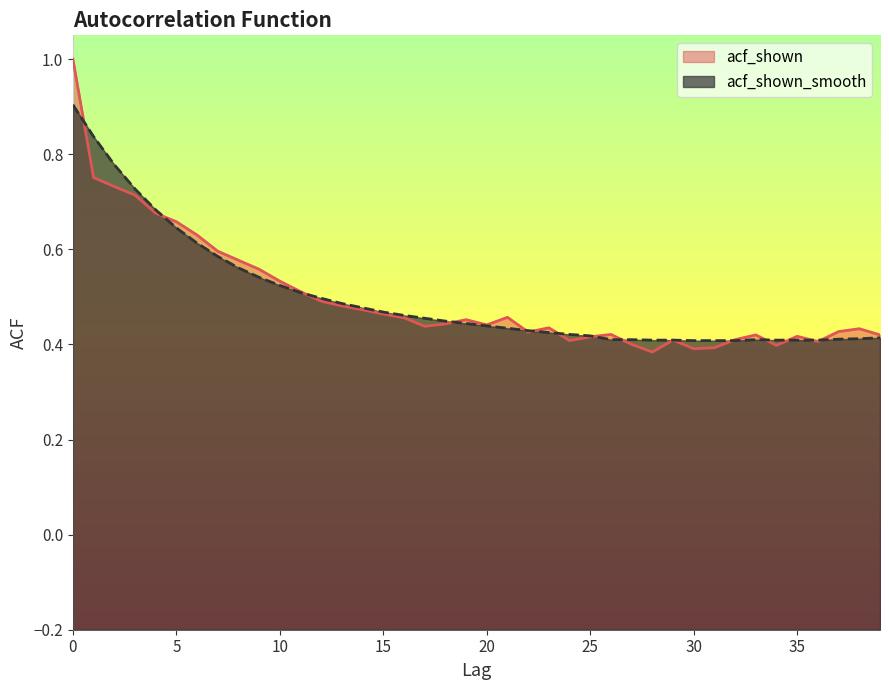

What is the value of the acf_shown point at the 28th from the left?

0.4